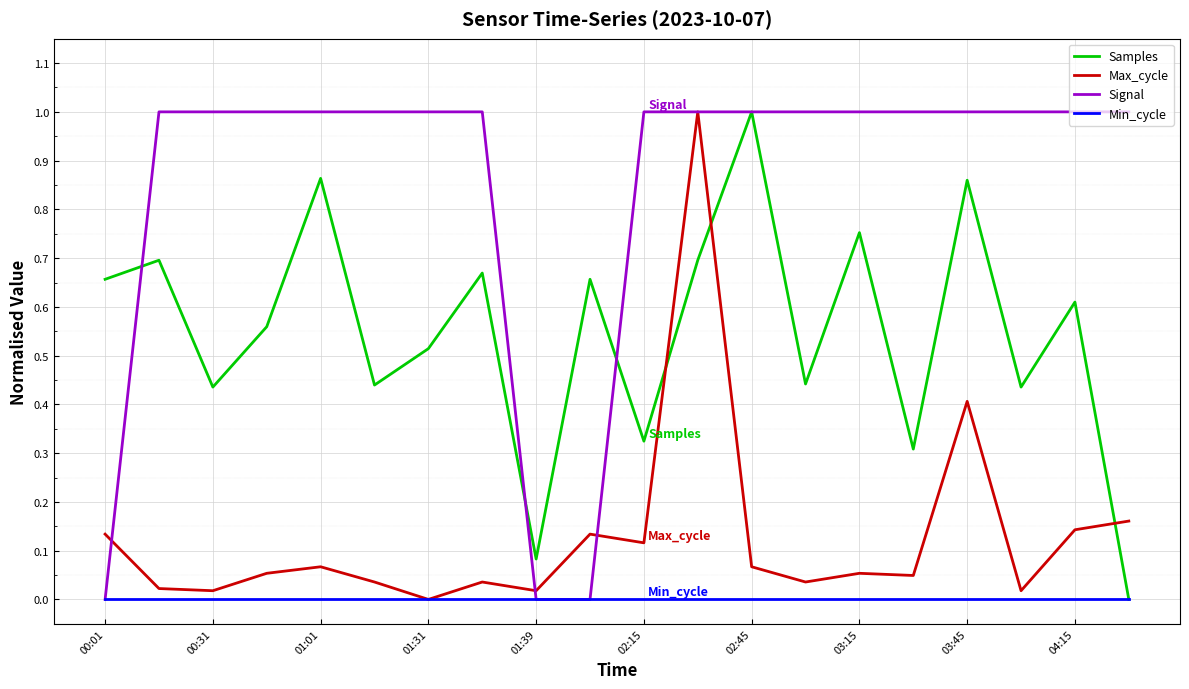

Rank the series by their average value, from lowest to highest.

Min_cycle, Max_cycle, Samples, Signal